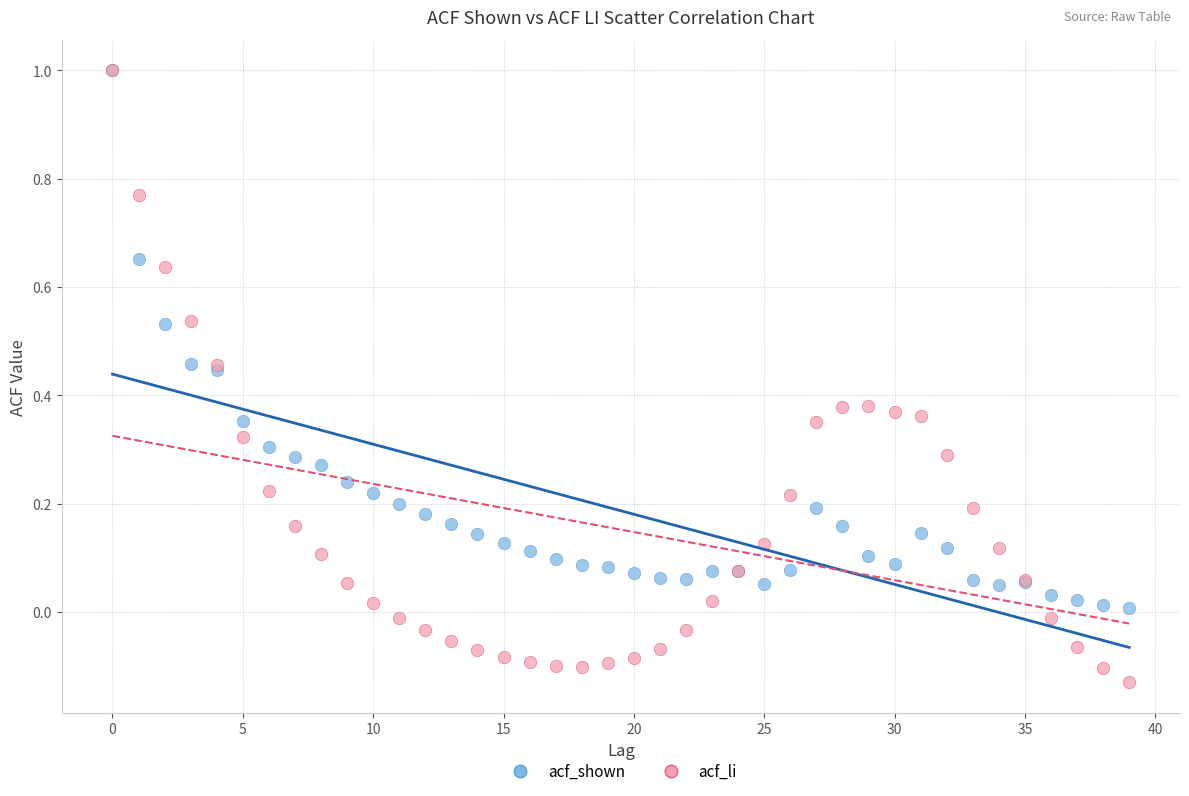

Which series contains the lowest Y value?

acf_li